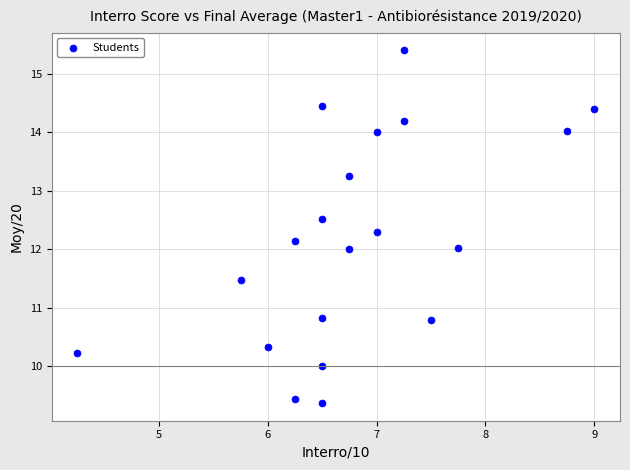

What is the range of Y values (max minus min)?

6.0